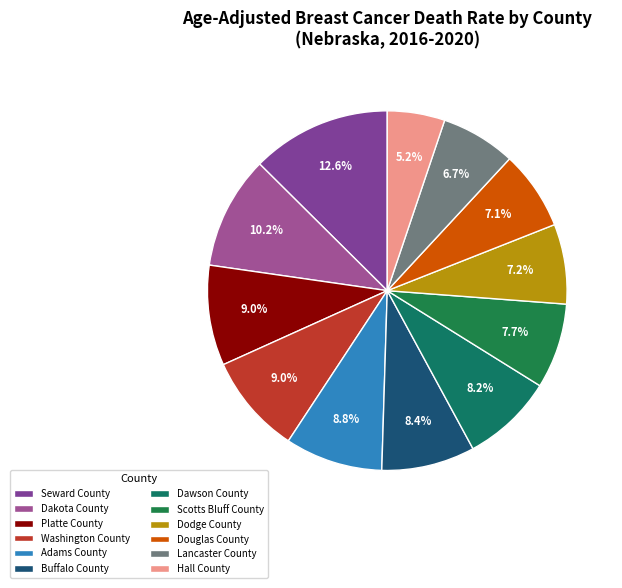

To the nearest percent, what portion does Platte County represent?

9%